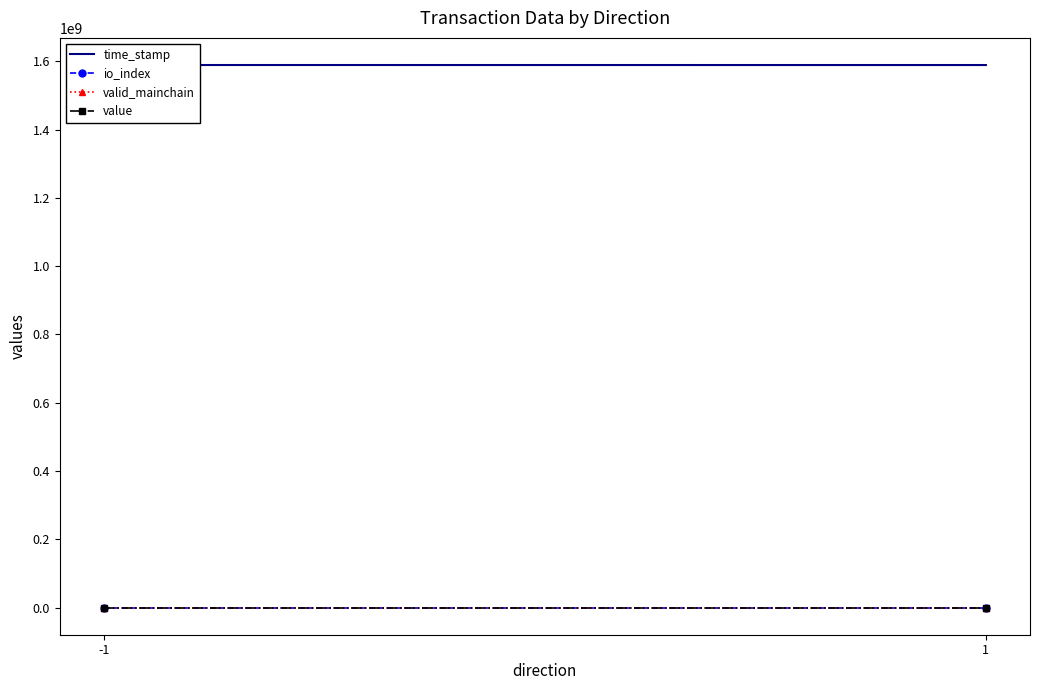

How many categories are shown in the chart?

2